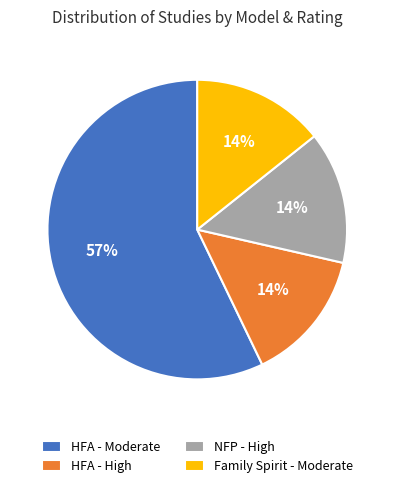

To the nearest percent, what is the average slice percentage?

25%